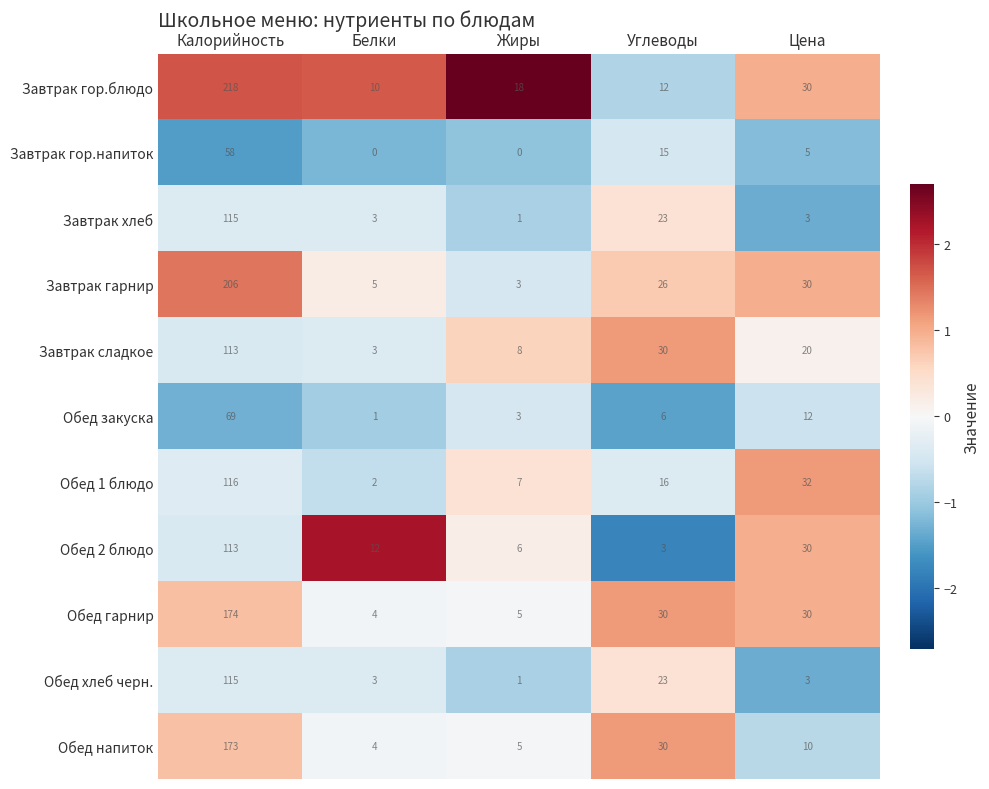

Which series has the largest range (max minus min)?

Завтрак гор.блюдо